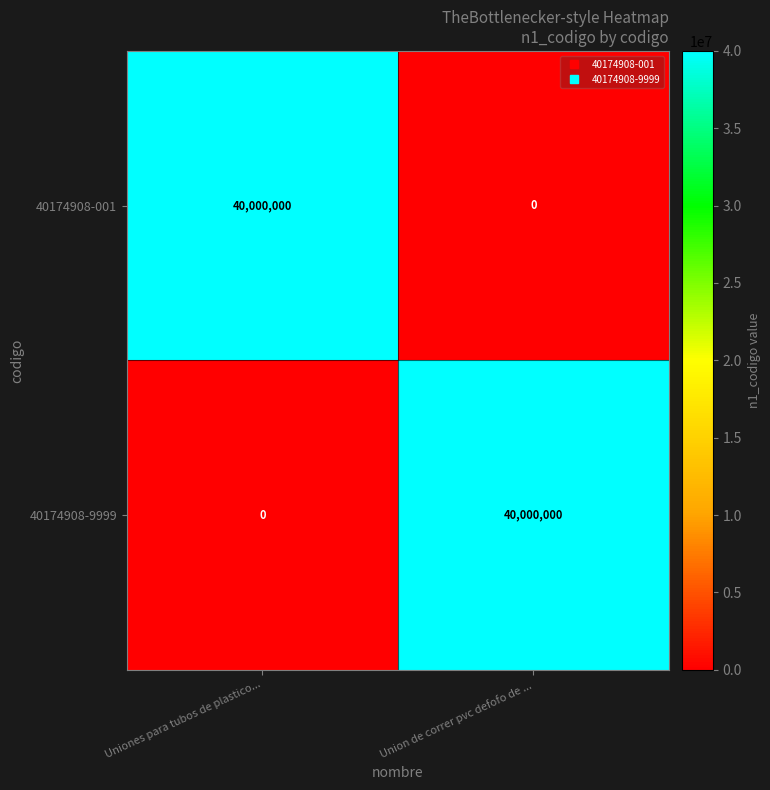

True or false: 40174908-001 has a value of 40000000 at Uniones para tubos de plastico....

True